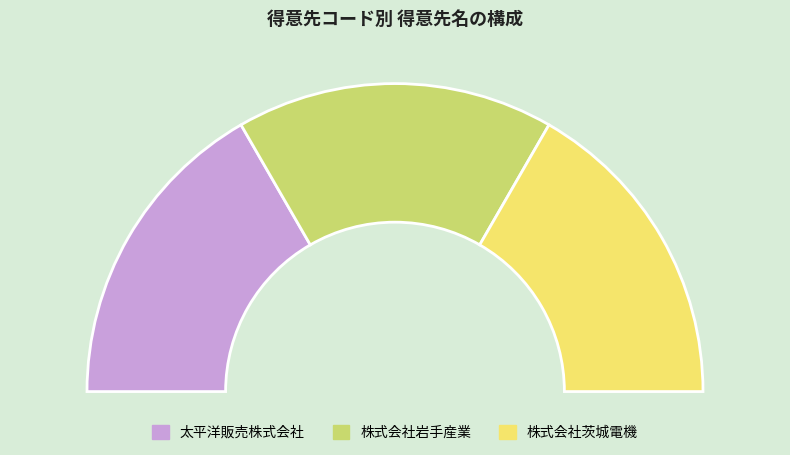

Combined, what portion of the pie is 株式会社茨城電機 and 太平洋販売株式会社?

66.7%